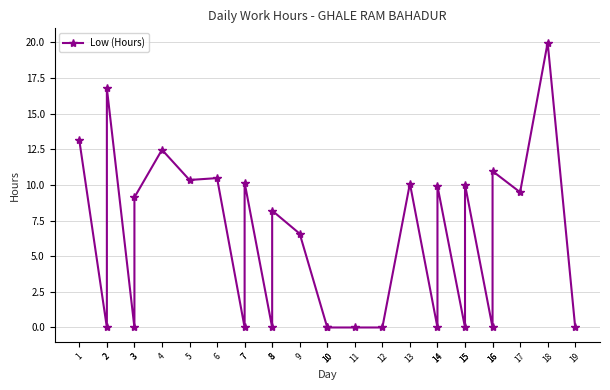

Does the chart display data point markers on the line(s)?

Yes